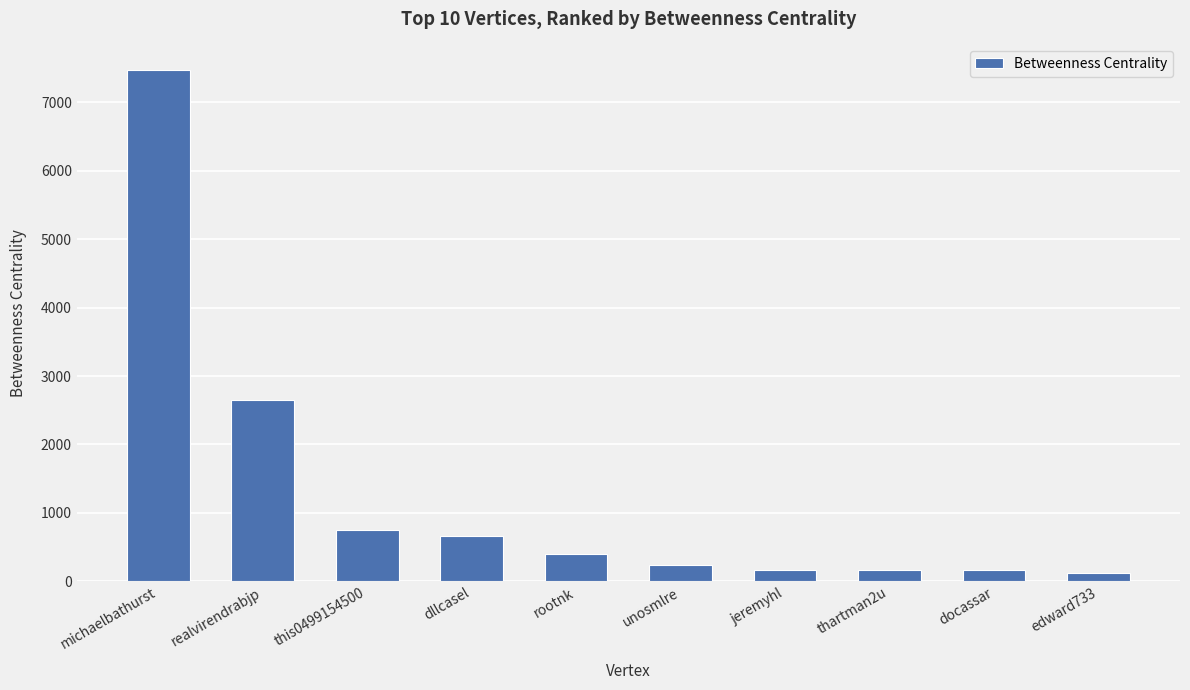

The chart shows a value of 1151.6 at this0499154500. True or false?

False